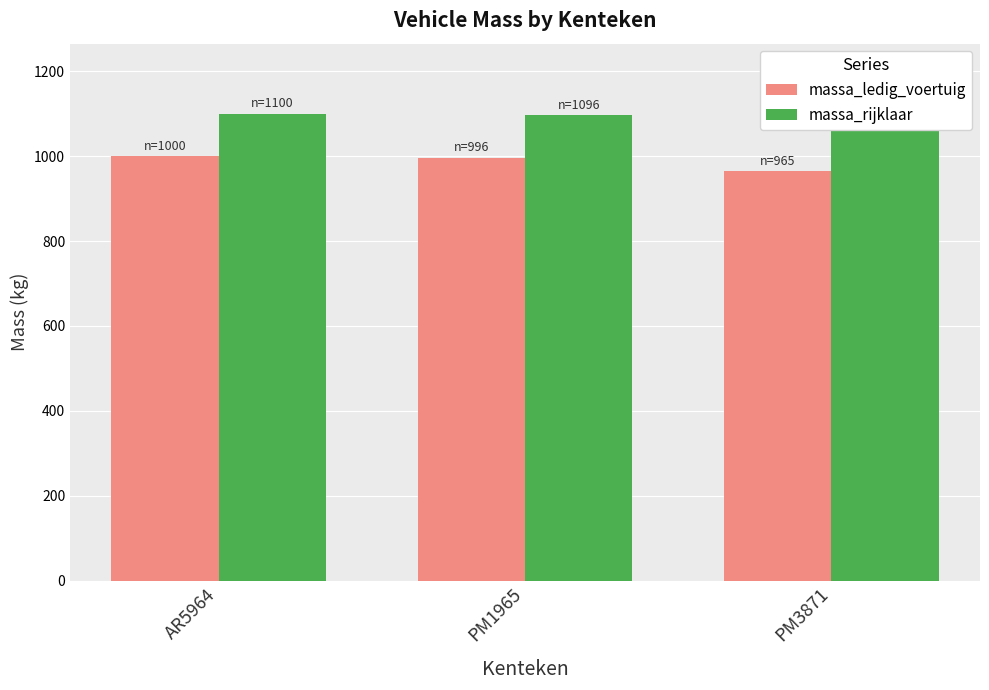

Reading left to right, extract all data points from this chart.

massa_ledig_voertuig: 1000	996	965
massa_rijklaar: 1100	1096	1065